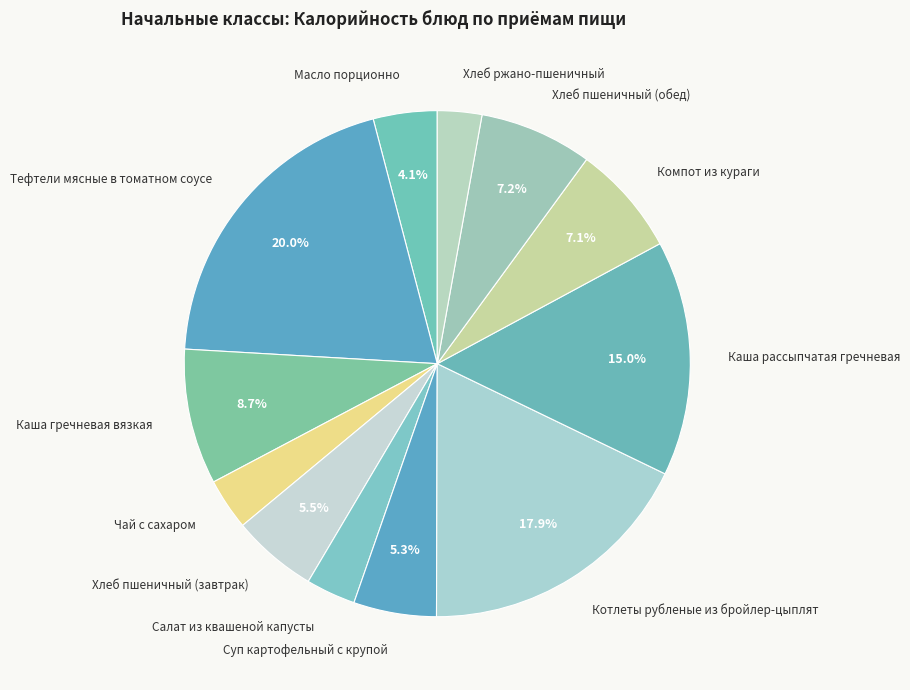

Which slice is the largest?

Тефтели мясные в томатном соусе